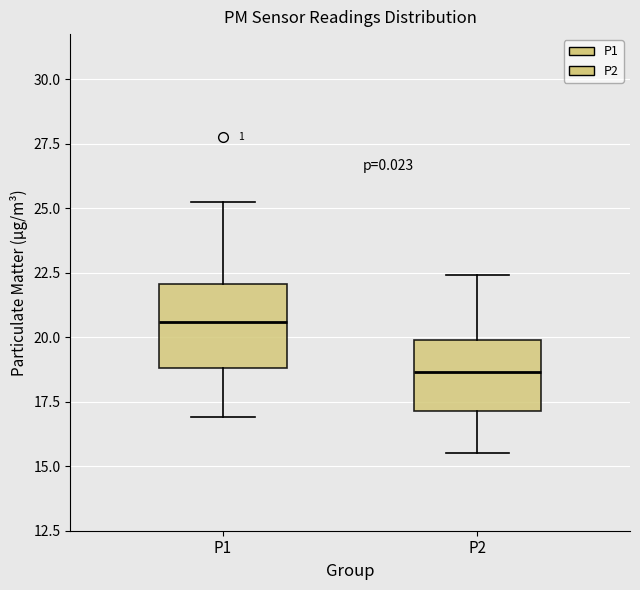

Which box has the highest median line?

P1